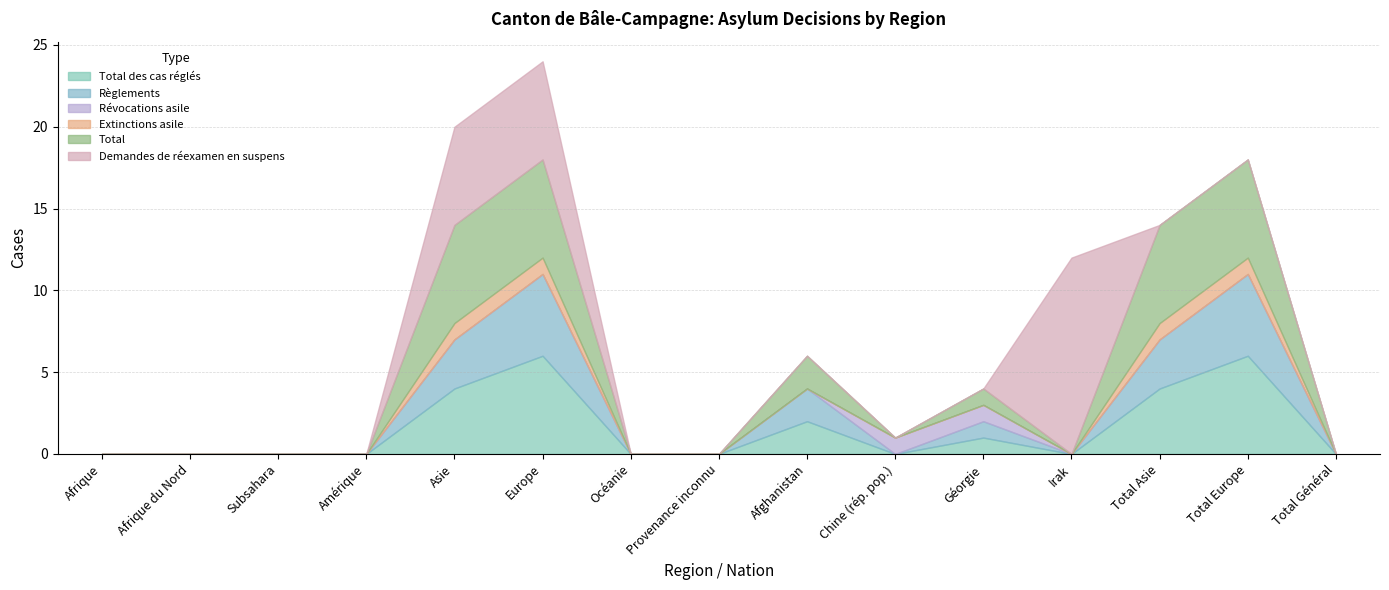

What is the label of the 15th point from the left?

Total Général